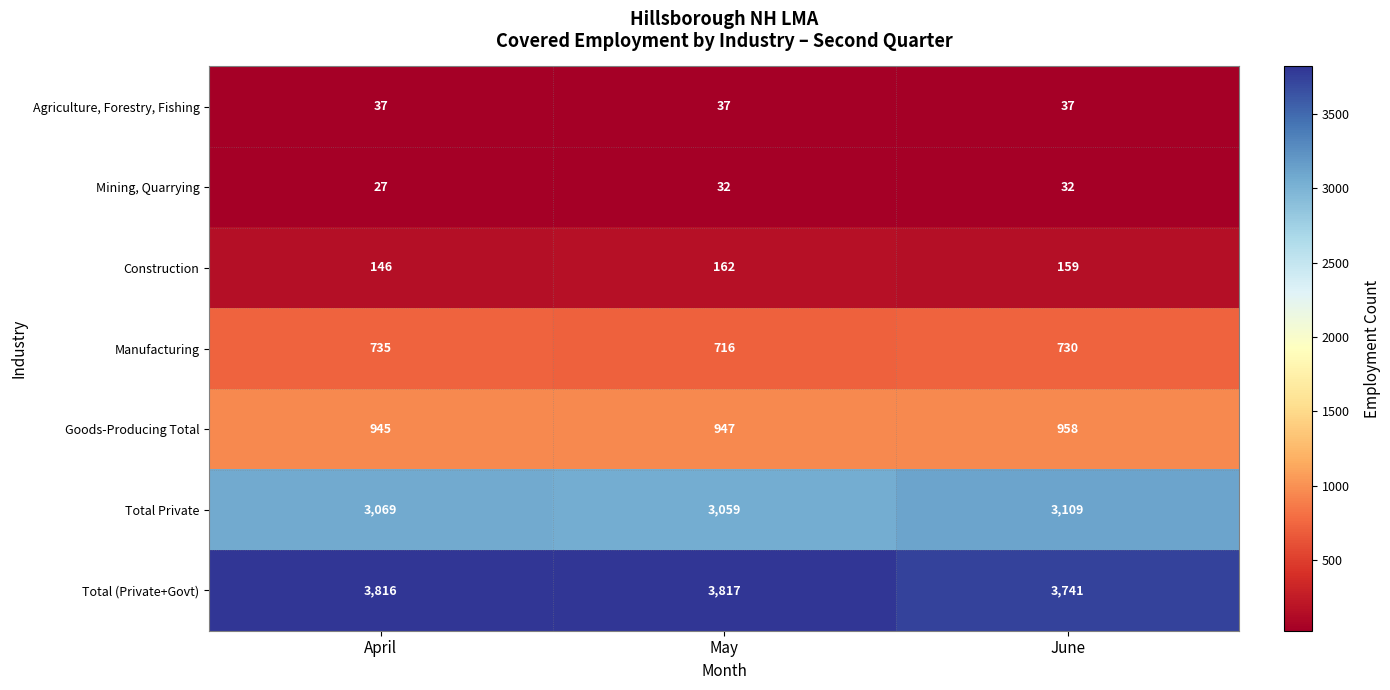

Count the number of categories in the chart.

3